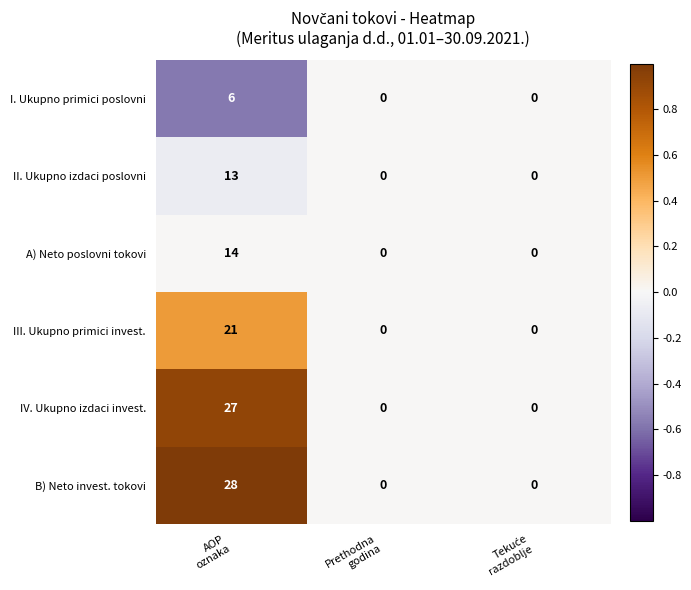

What is the smallest value displayed?

0